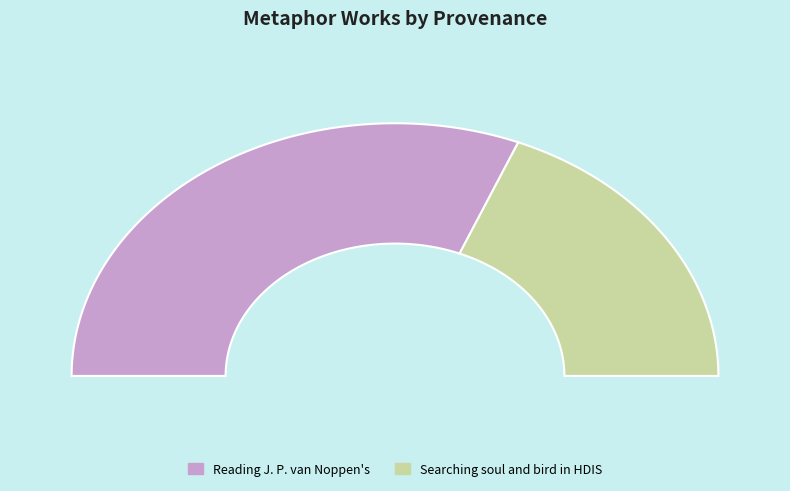

Which category has the biggest portion of the pie?

Reading J. P. van Noppen's